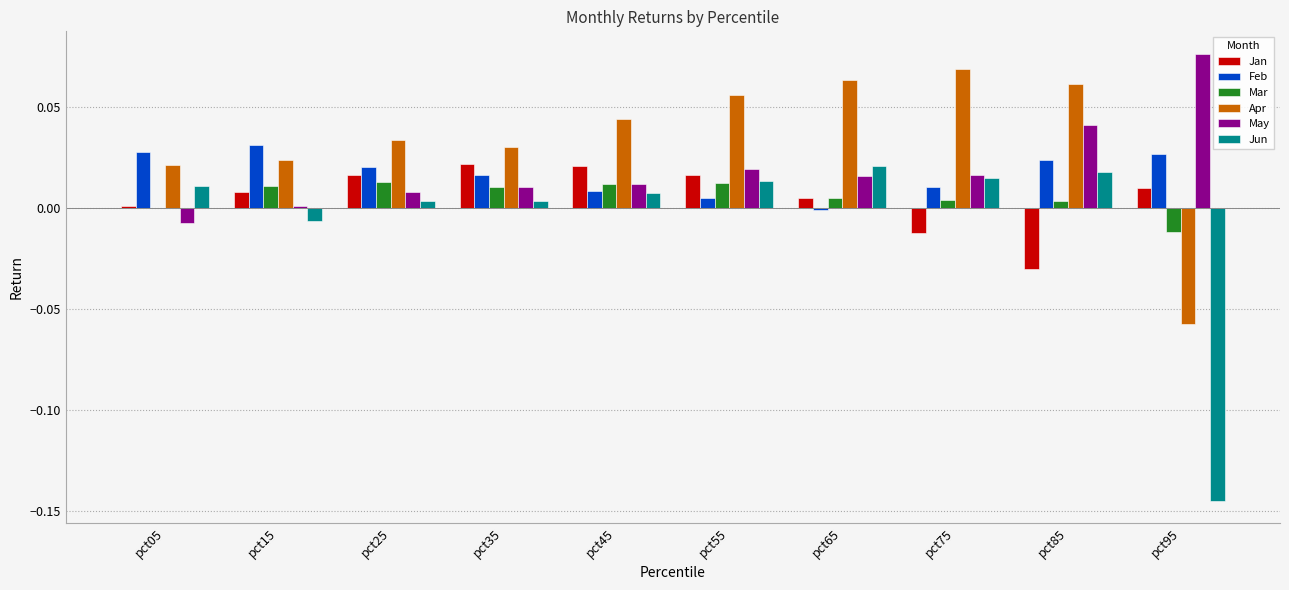

Which series has the largest total across all categories?

Apr